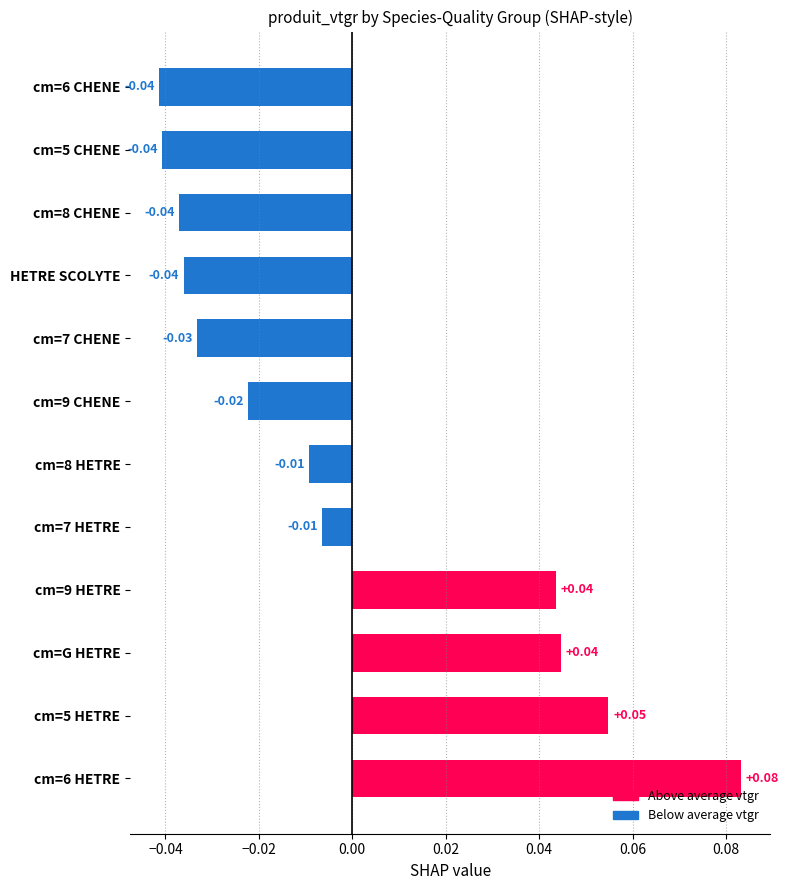

Which has a higher value, cm=5 CHENE or cm=6 HETRE?

cm=6 HETRE